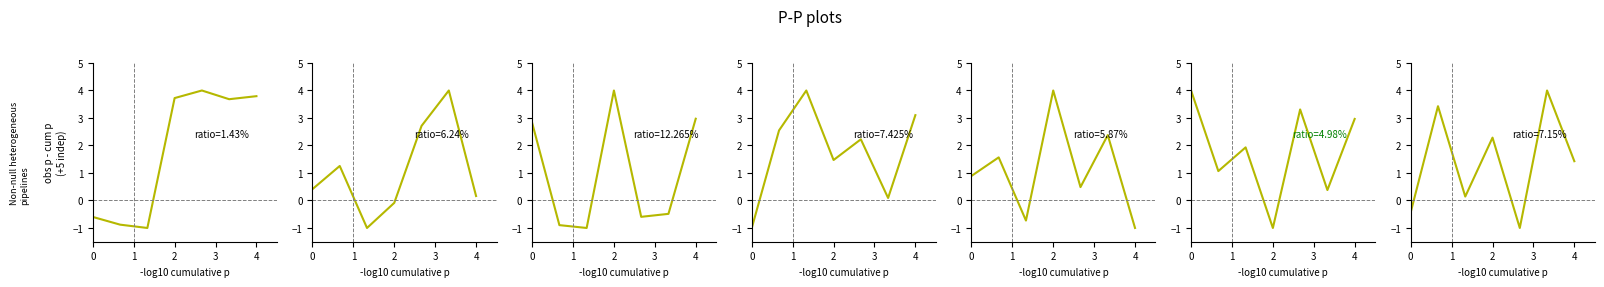

How many distinct data groups are displayed?

1